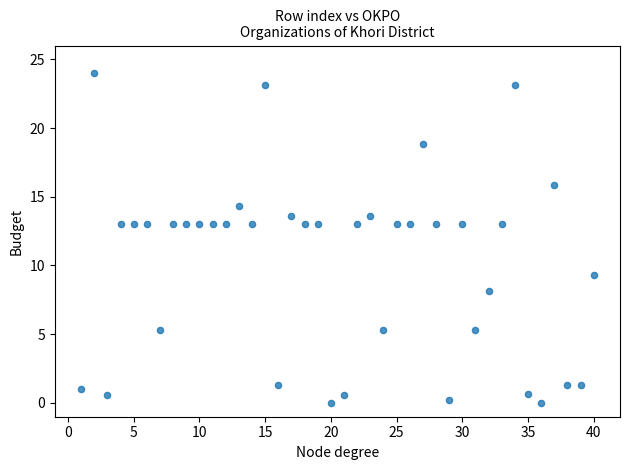

What is the range of Y values (max minus min)?

24.0